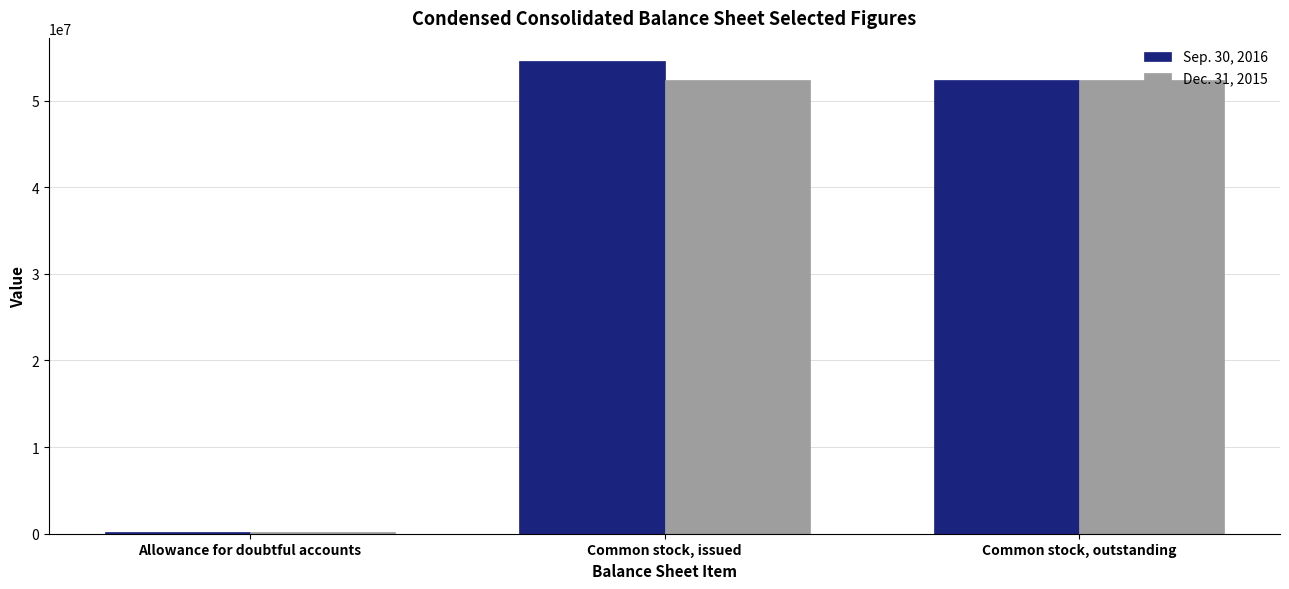

How many bars are there in each group?

2